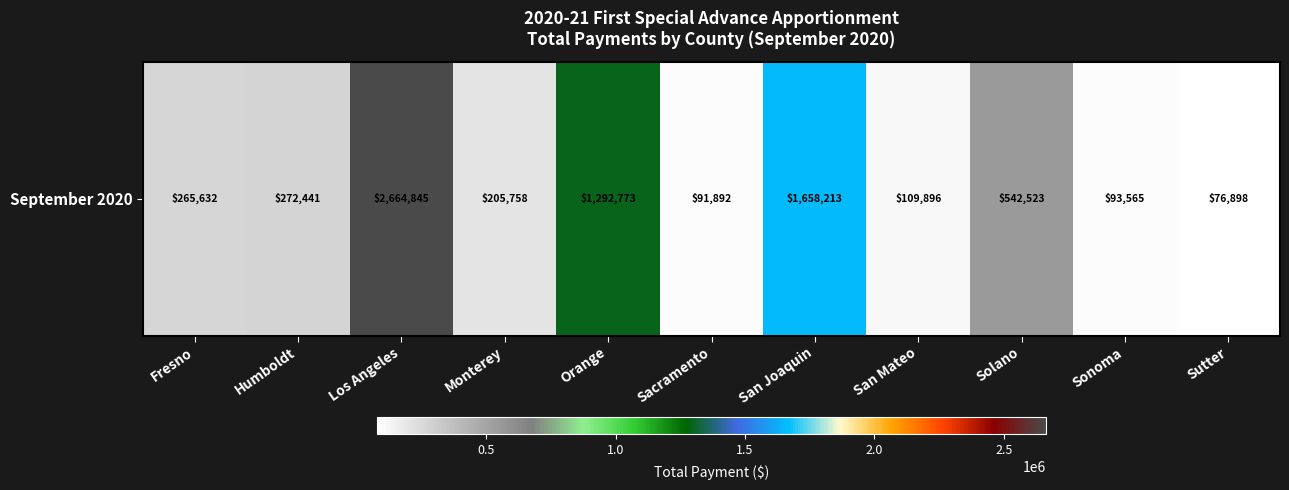

Where is the data nearest to the value 1370871?

Orange